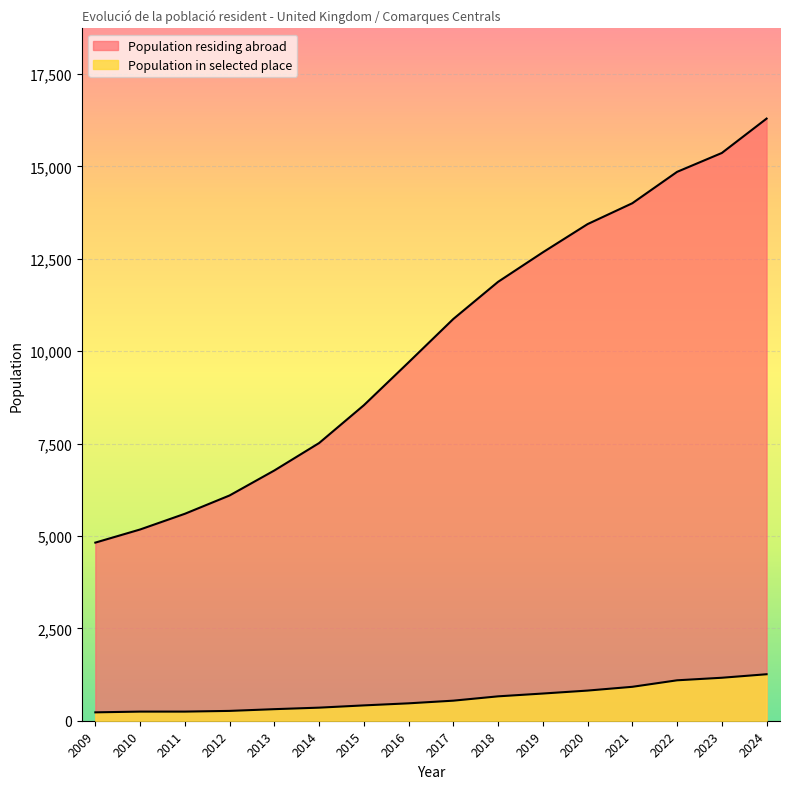

True or false: there are more than 2 points higher than both neighbors.

False